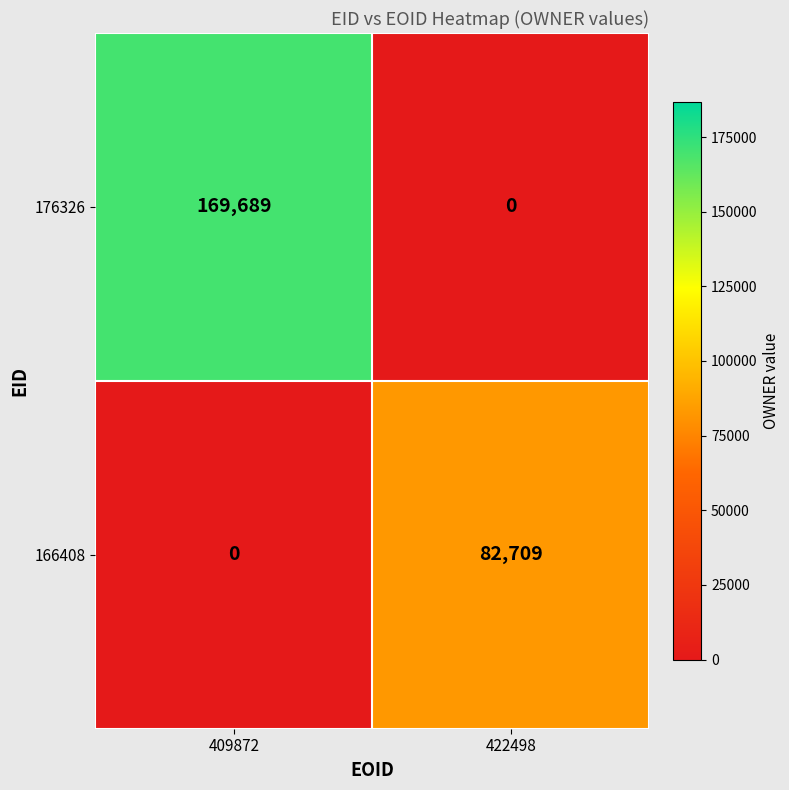

Reading right to left, what are all the values shown in this chart?

176326: 422498=0	409872=169689
166408: 422498=82709	409872=0